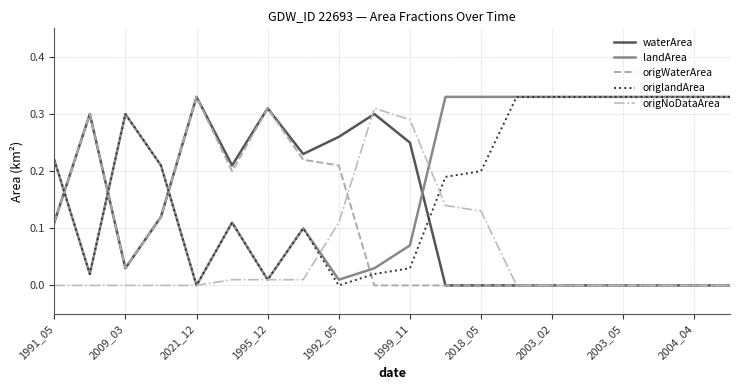

At how many categories does at least one series exceed 0?

20